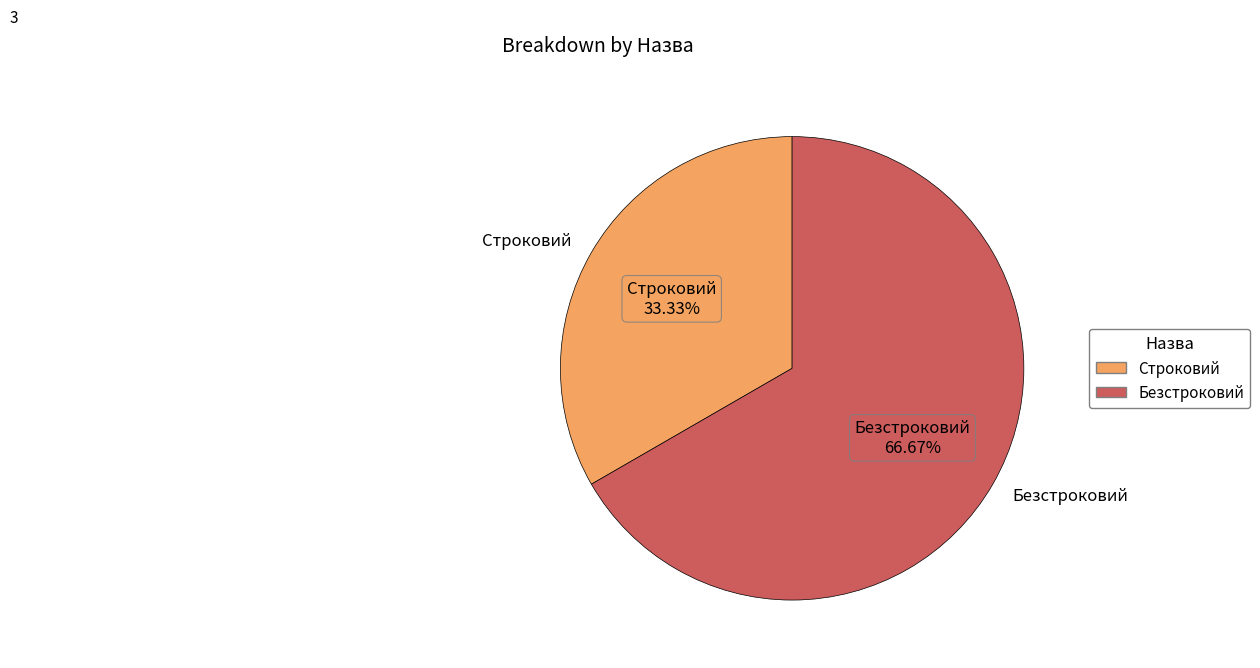

To the nearest percent, what is the difference between the Безстроковий and Строковий slice percentages?

33%